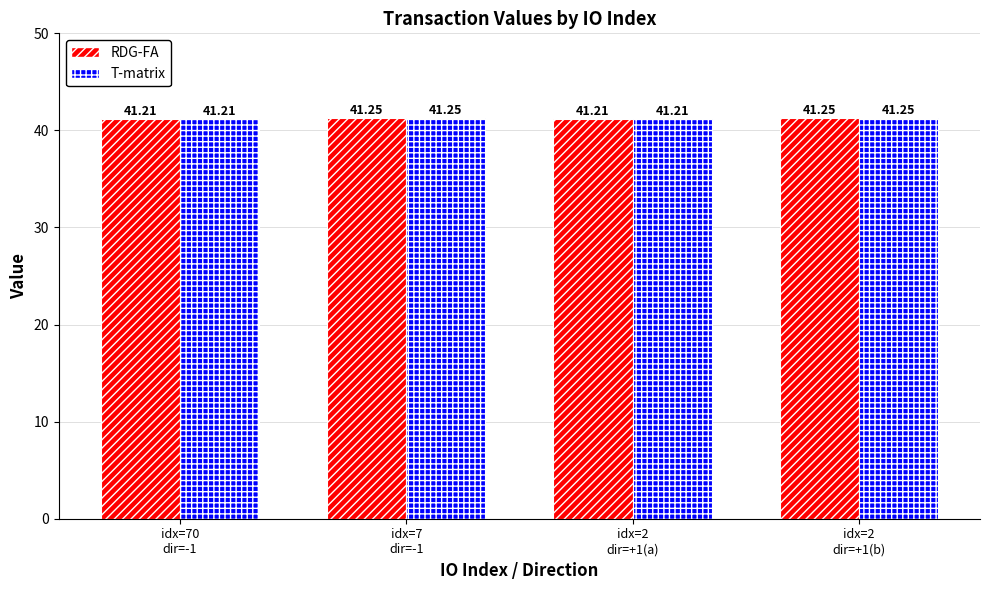

How many series are shown in this chart?

2